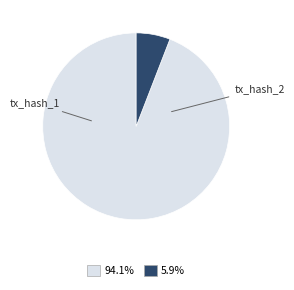

Count the number of slices in the pie.

2